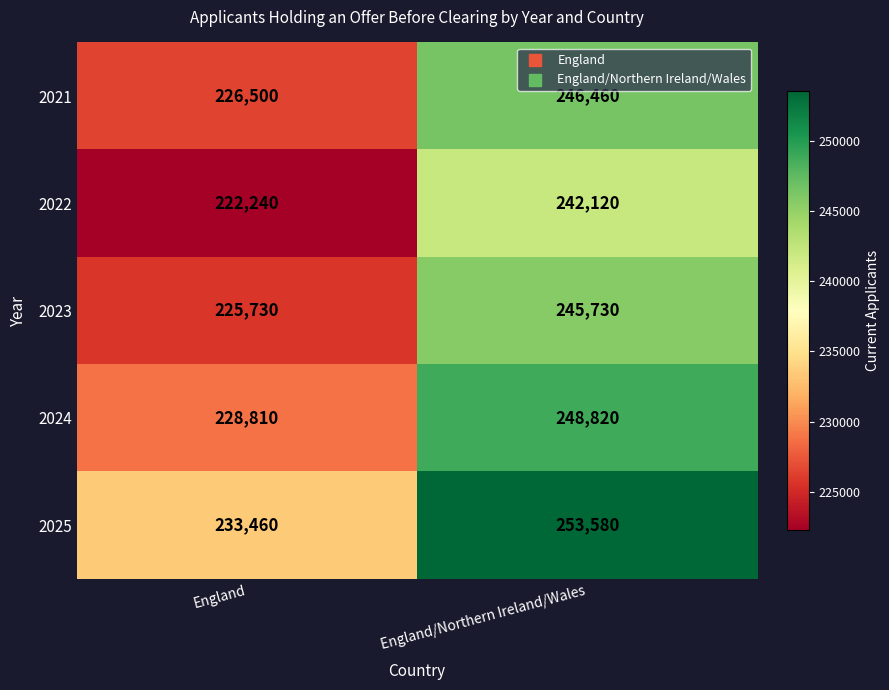

Rank the series at England/Northern Ireland/Wales from highest to lowest value.

2025, 2024, 2021, 2023, 2022